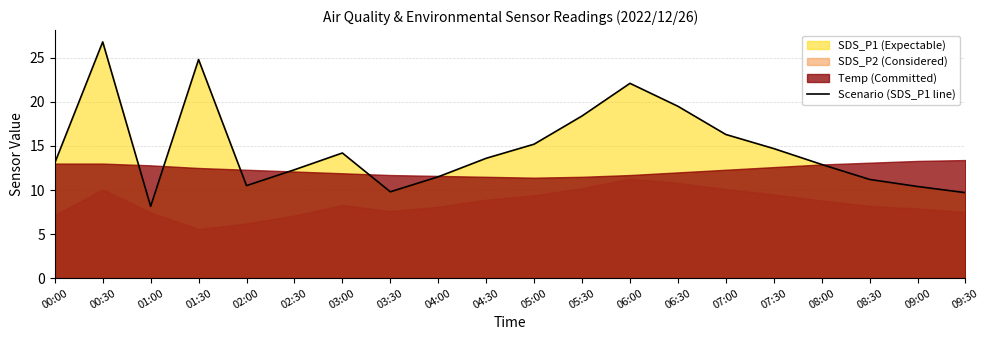

How many lines are shown in the chart?

1